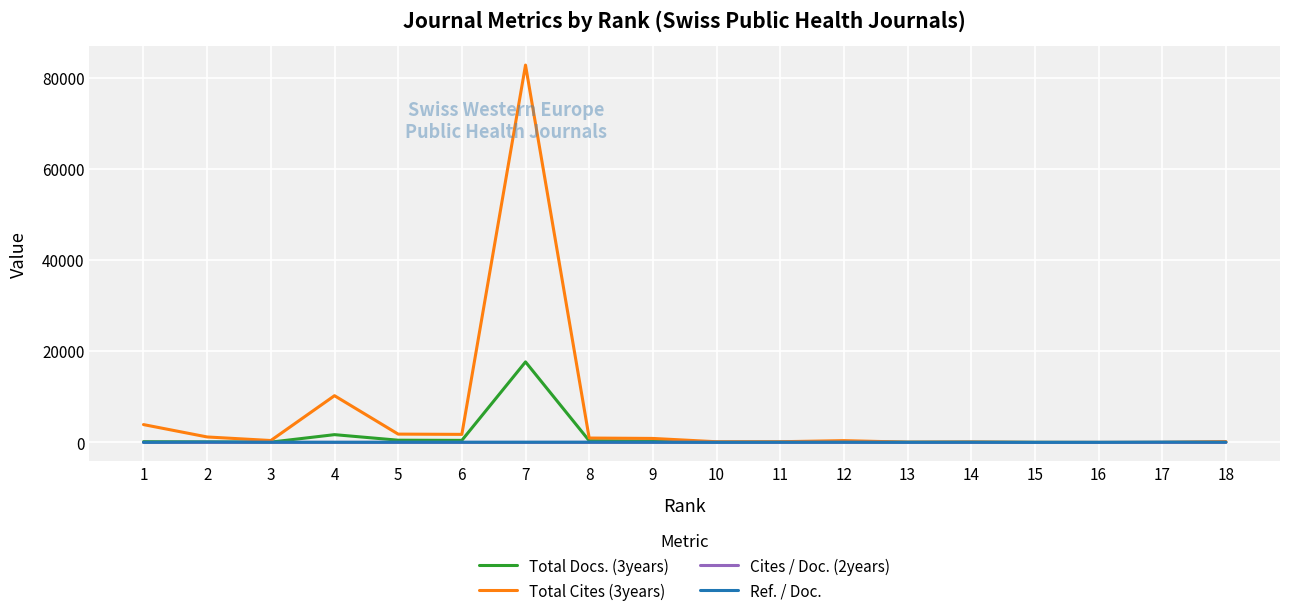

What is the maximum value shown in the chart?

82815.0